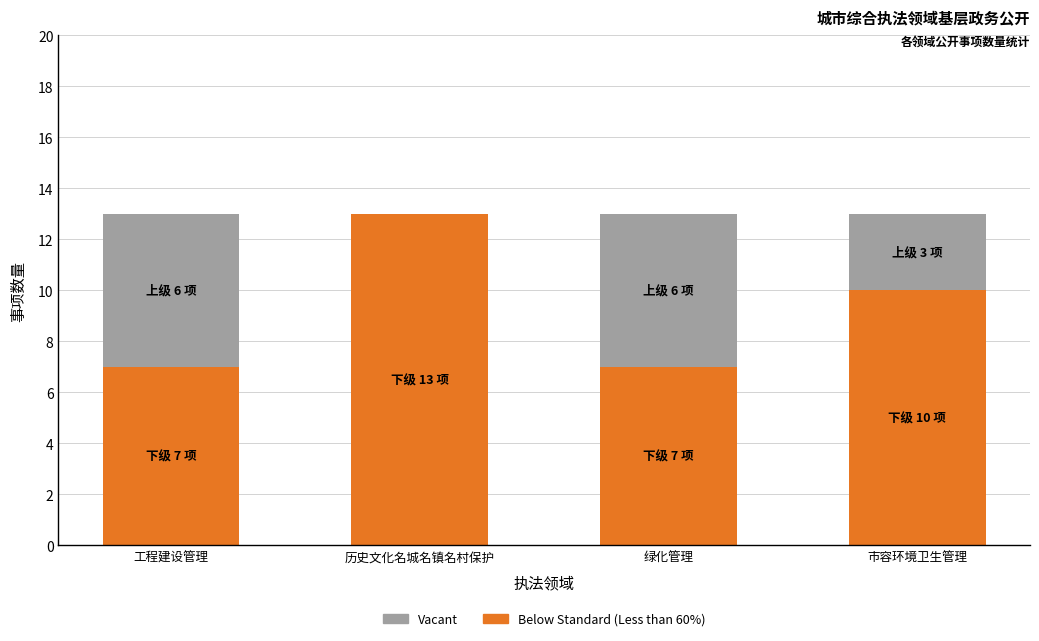

What is the total value across all series at 历史文化名城名镇名村保护?

13